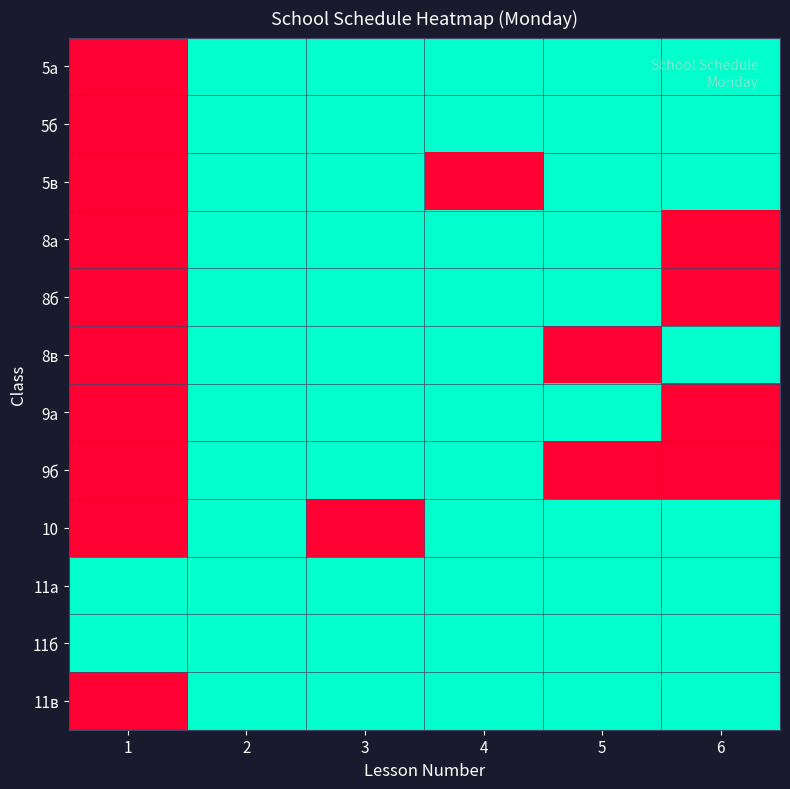

What is the total value across all series at 2?

12